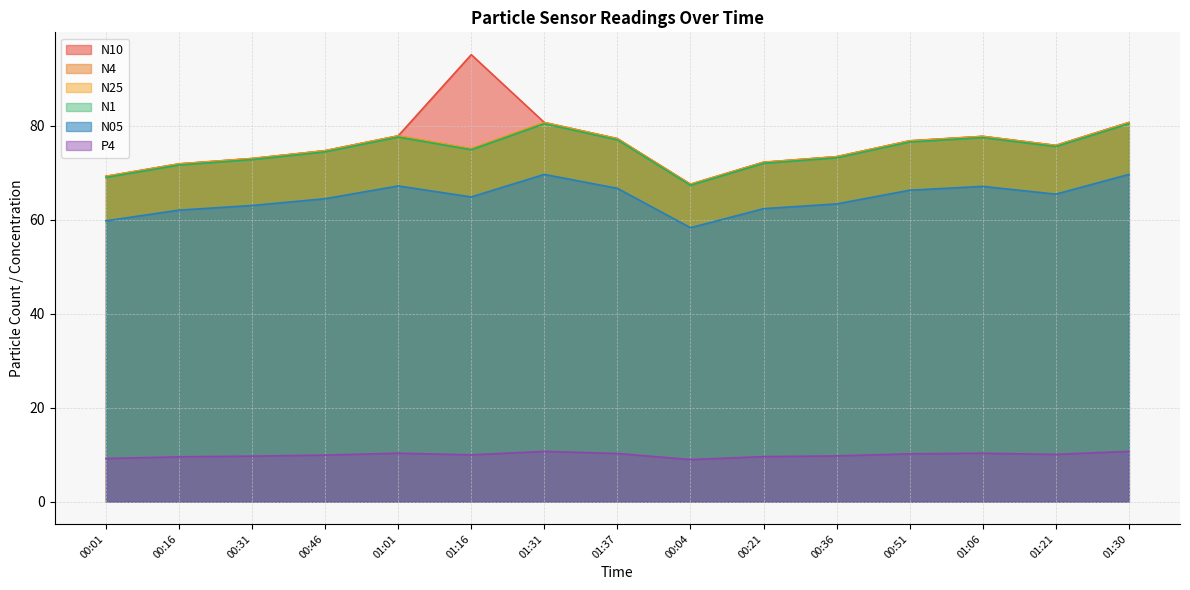

How many interior local valleys does the P4 series have?

3